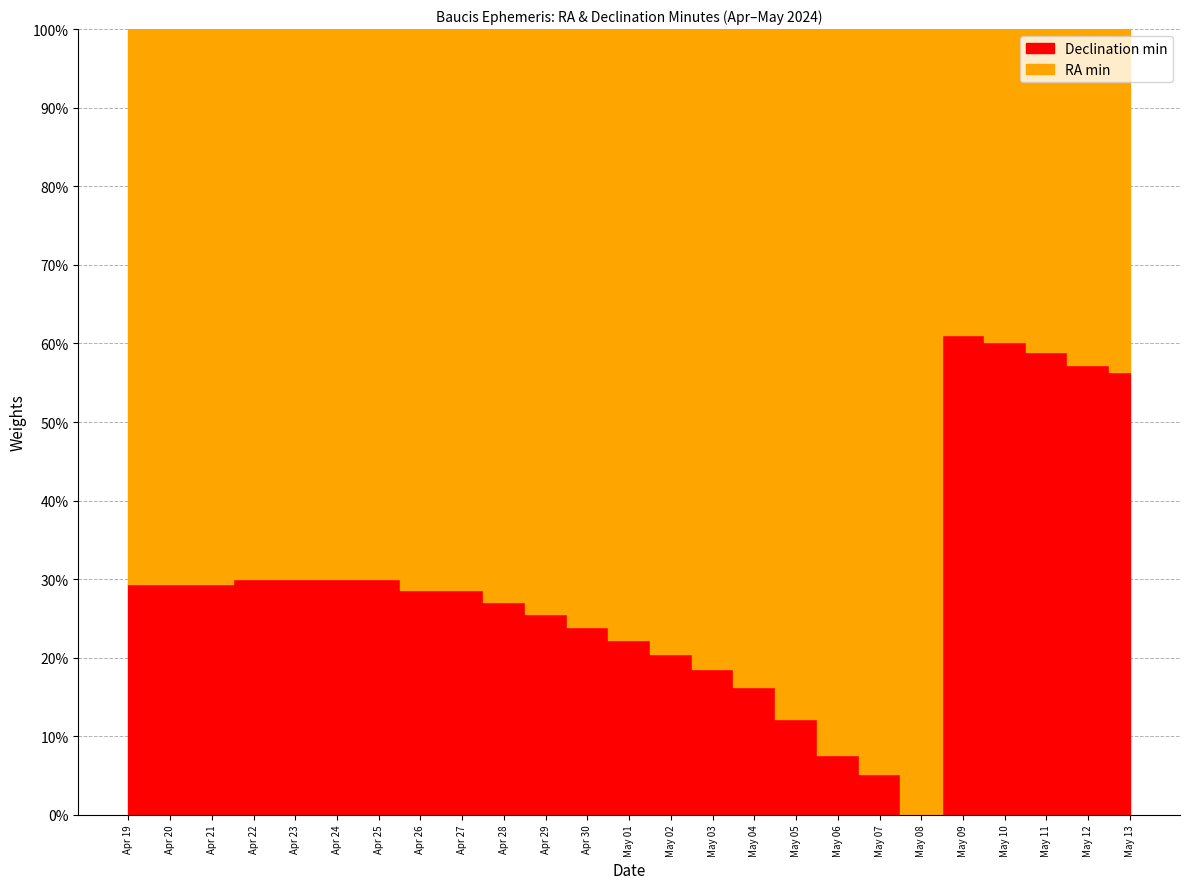

Reading left to right, list all the values displayed in this chart.

Declination min: Apr 19=15	Apr 20=15	Apr 21=15	Apr 22=15	Apr 23=15	Apr 24=15	Apr 25=15	Apr 26=14	Apr 27=14	Apr 28=13	Apr 29=12	Apr 30=11	May 01=10	May 02=9	May 03=8	May 04=7	May 05=5	May 06=3	May 07=2	May 08=0	May 09=58	May 10=56	May 11=53	May 12=51	May 13=49
RA min: Apr 19=36	Apr 20=36	Apr 21=36	Apr 22=35	Apr 23=35	Apr 24=35	Apr 25=35	Apr 26=35	Apr 27=35	Apr 28=35	Apr 29=35	Apr 30=35	May 01=35	May 02=35	May 03=35	May 04=36	May 05=36	May 06=36	May 07=36	May 08=36	May 09=37	May 10=37	May 11=37	May 12=38	May 13=38